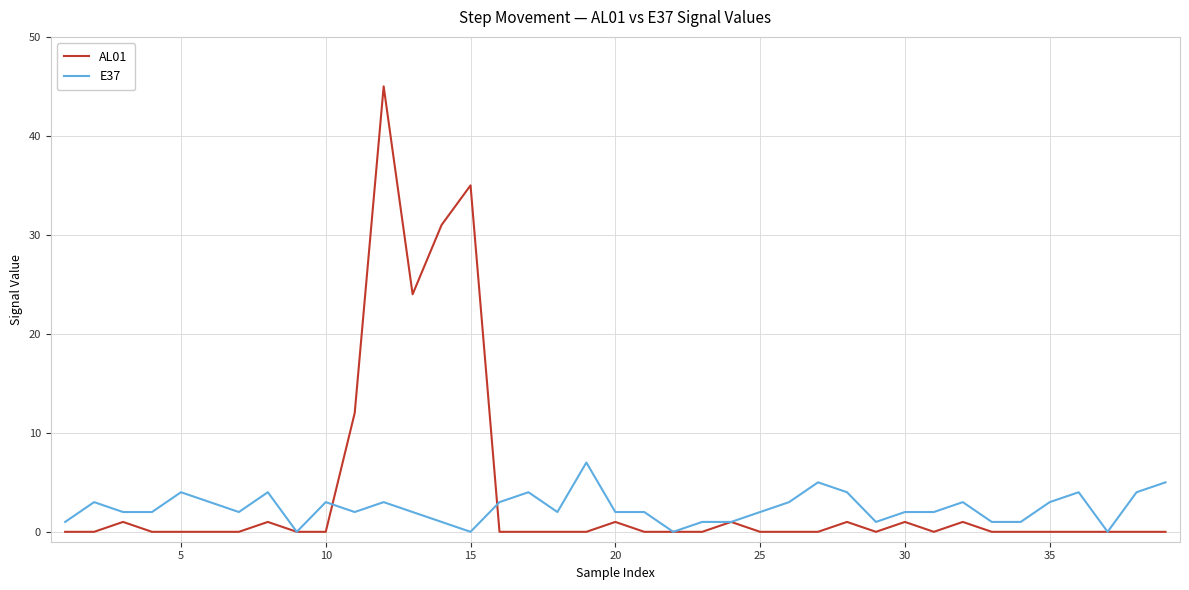

Rank the series by their maximum value, from lowest to highest.

E37, AL01